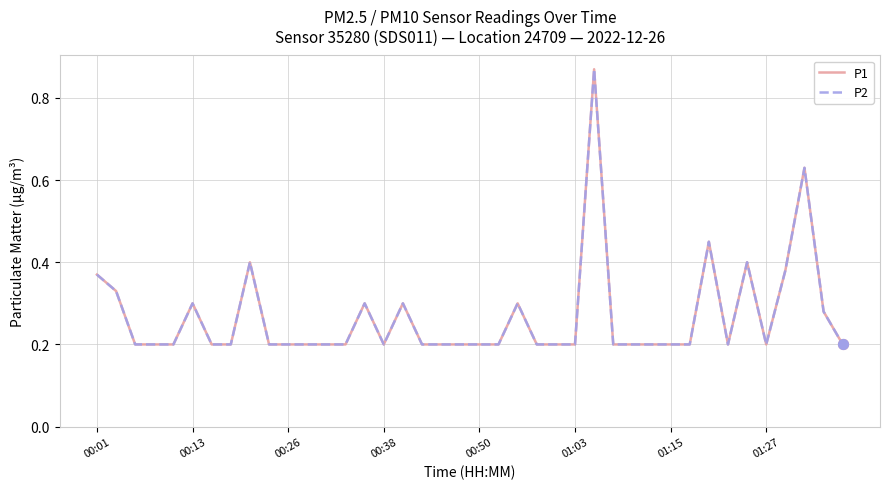

Is this an area chart (filled region under the line)?

No